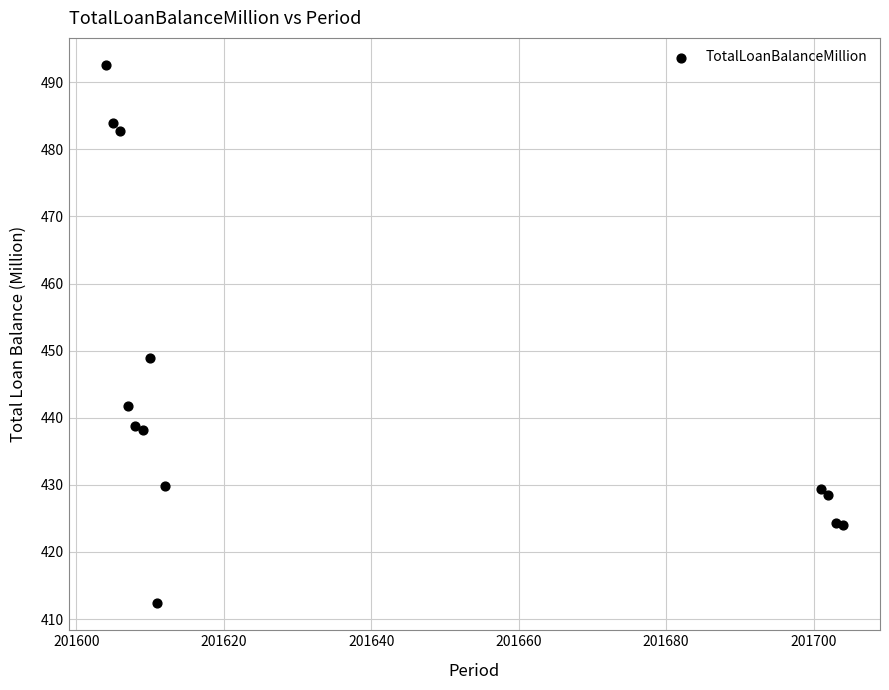

What Y value in the scatter plot is closest to 452?

448.9